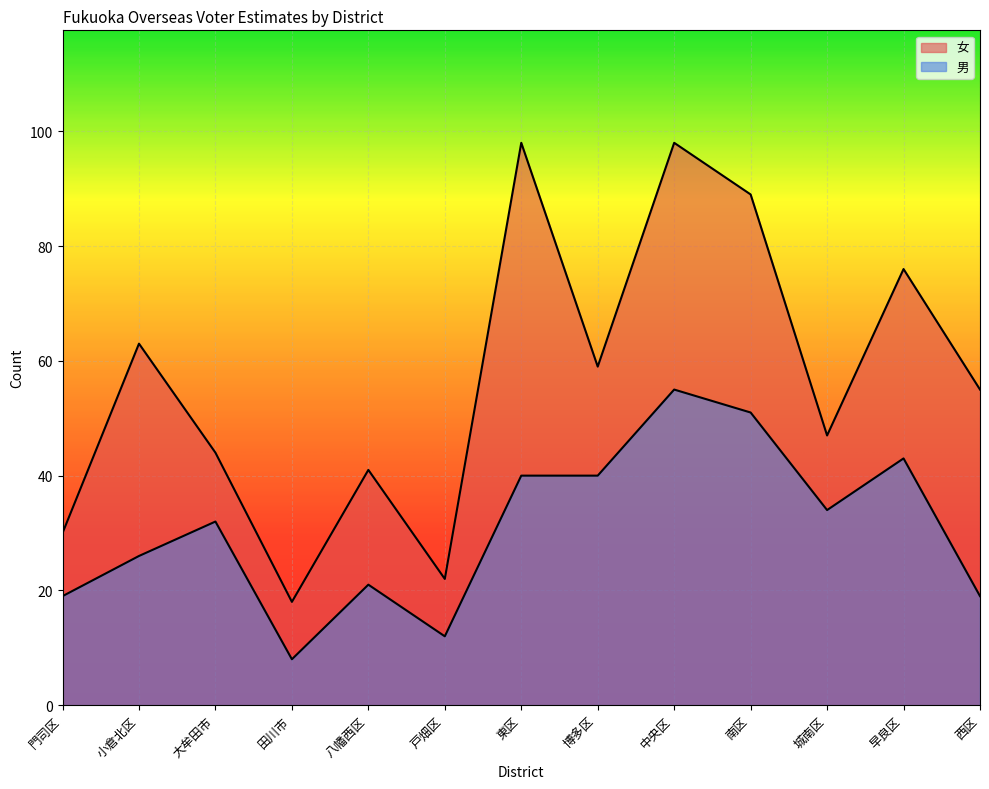

What is the approximate value of 女 at 門司区?

30